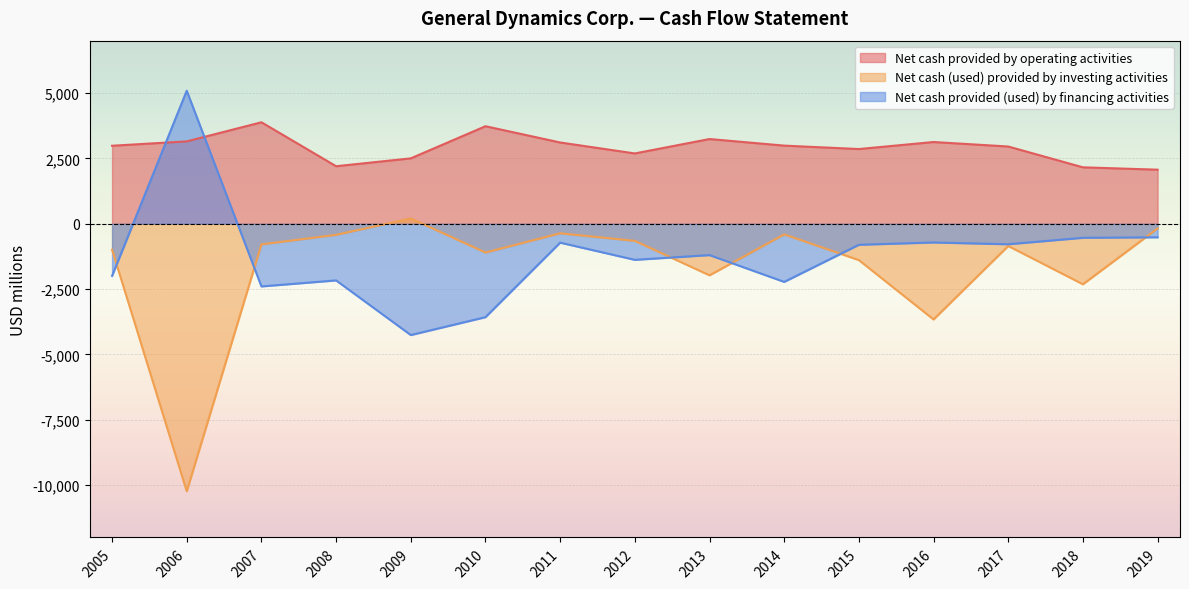

At which category does Net cash provided (used) by financing activities reach its first local peak?

2006